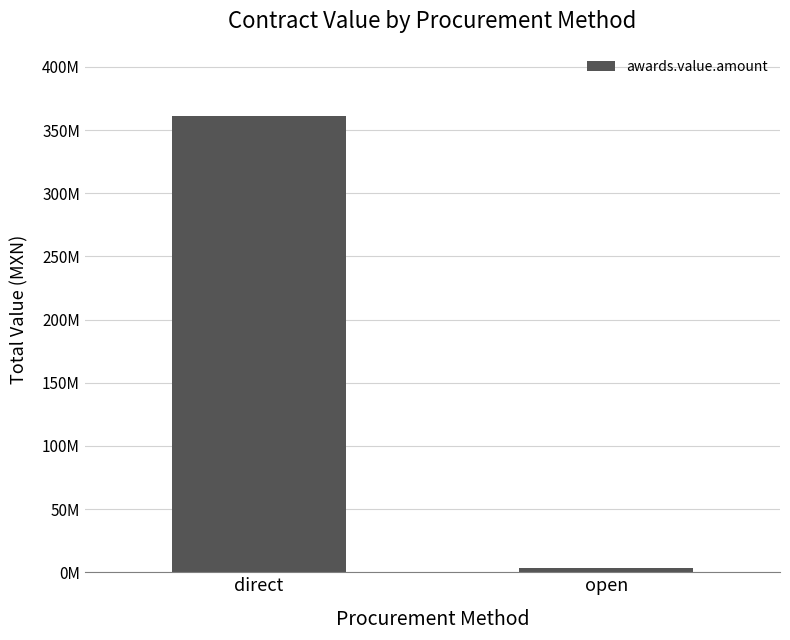

Does the chart contain any negative values?

No